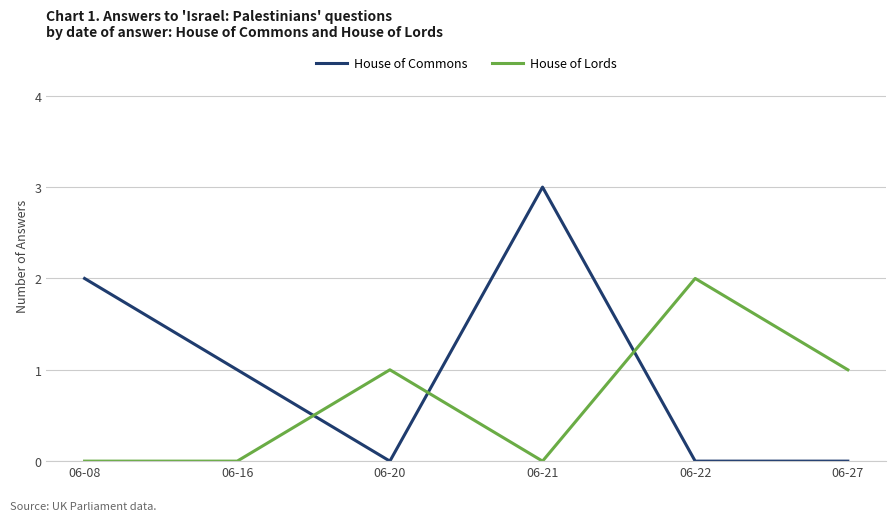

Which series has the widest spread of values?

House of Commons